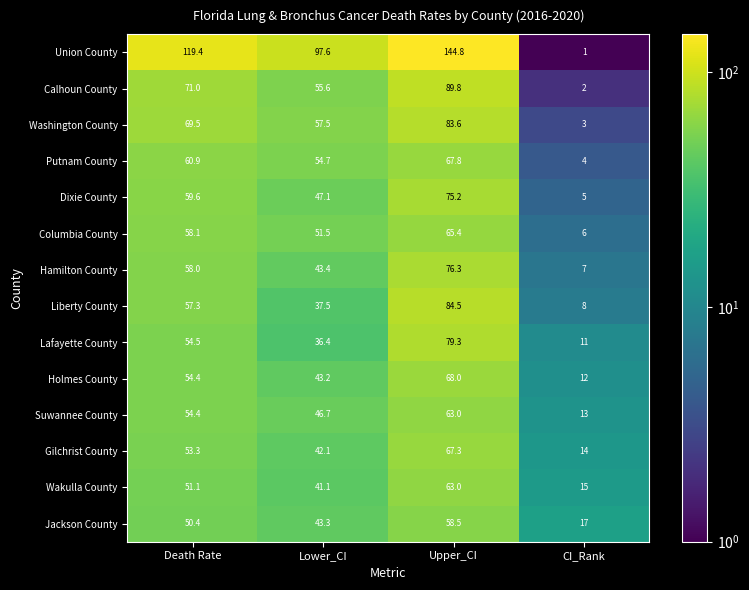

Which category has the highest value across all series?

Upper_CI